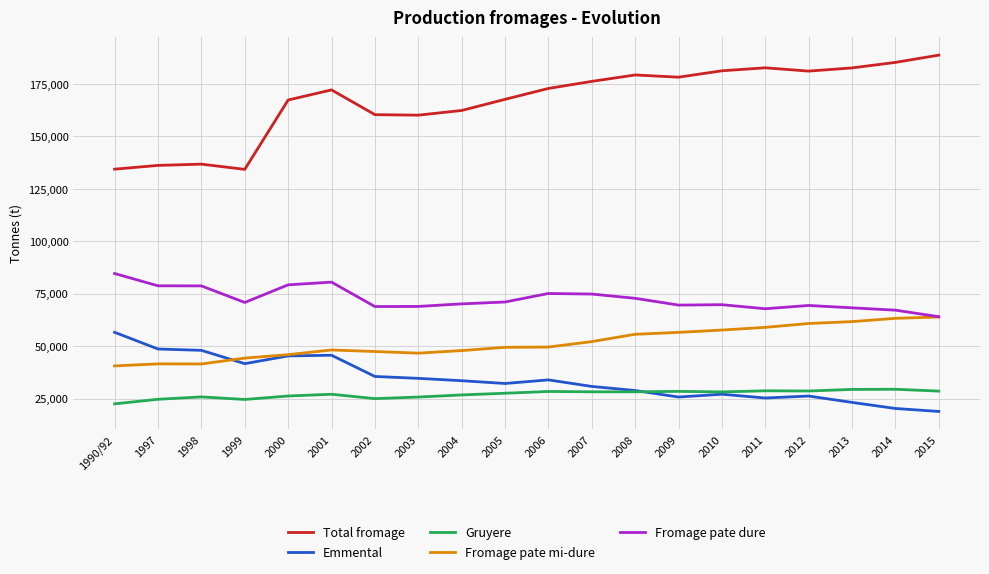

Which series has the largest range (max minus min)?

Total fromage